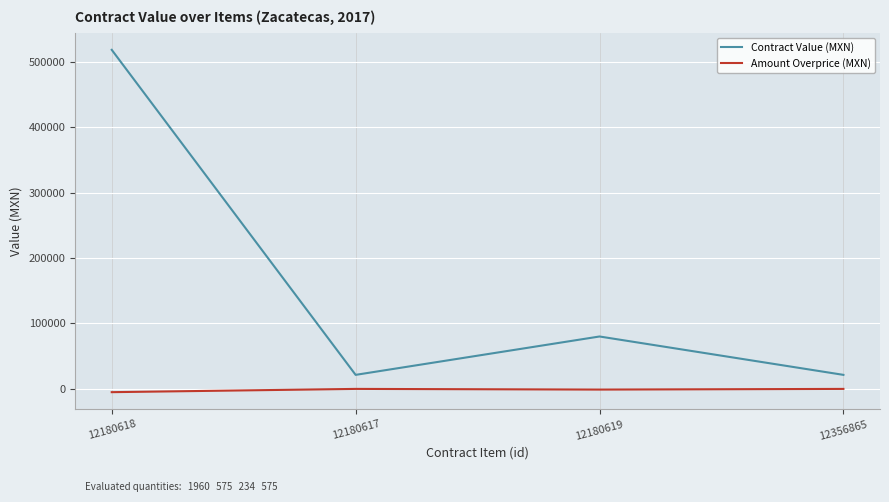

At which category does Contract Value (MXN) reach its first local valley?

12180617